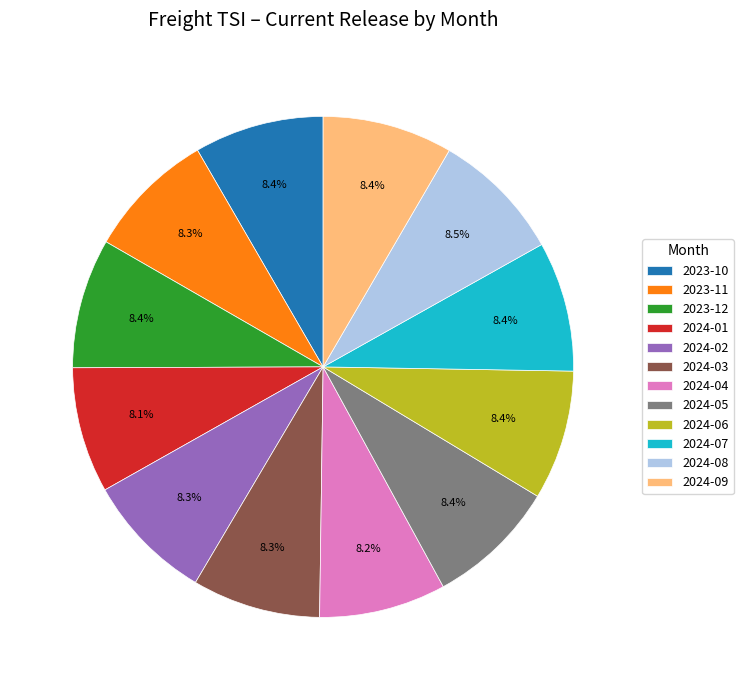

Approximately how many times larger is the value at 2024-08 compared to 2024-01?

1.0